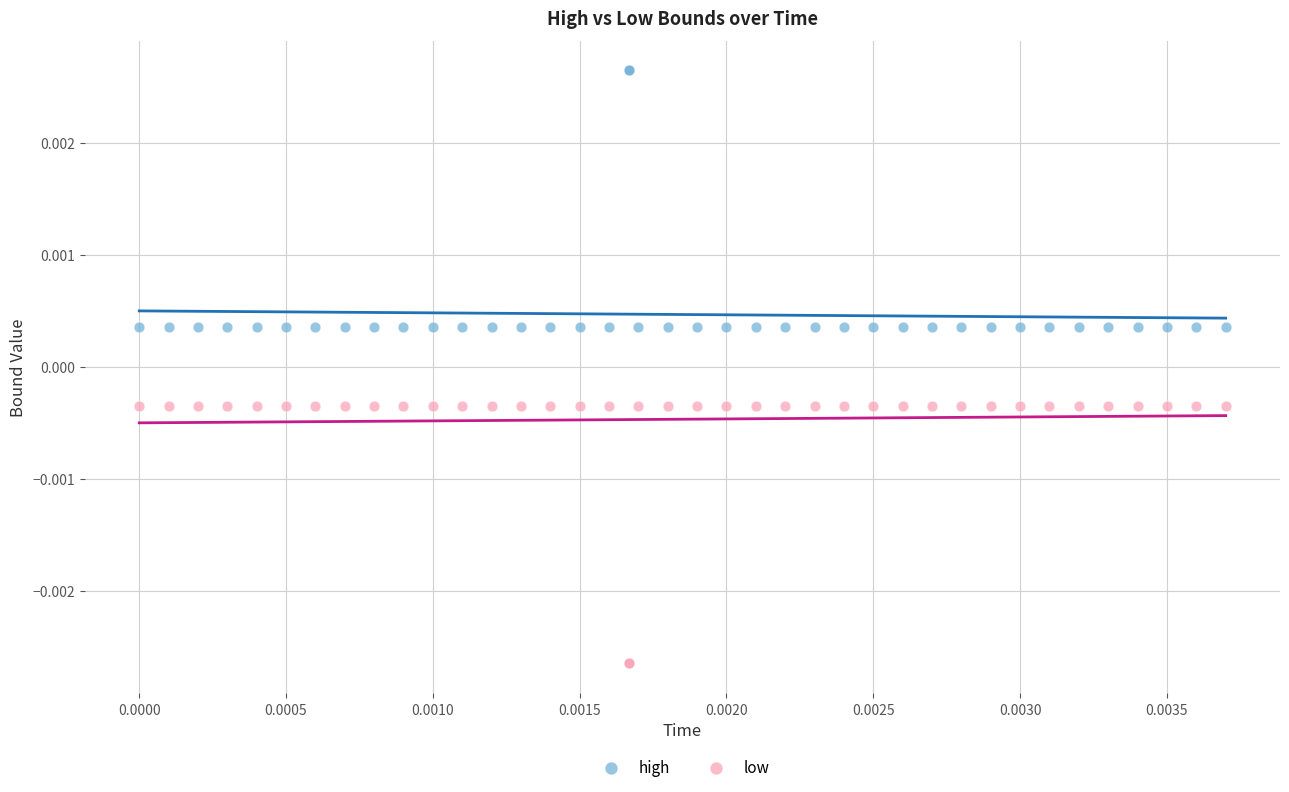

Which series contains the lowest Y value?

low